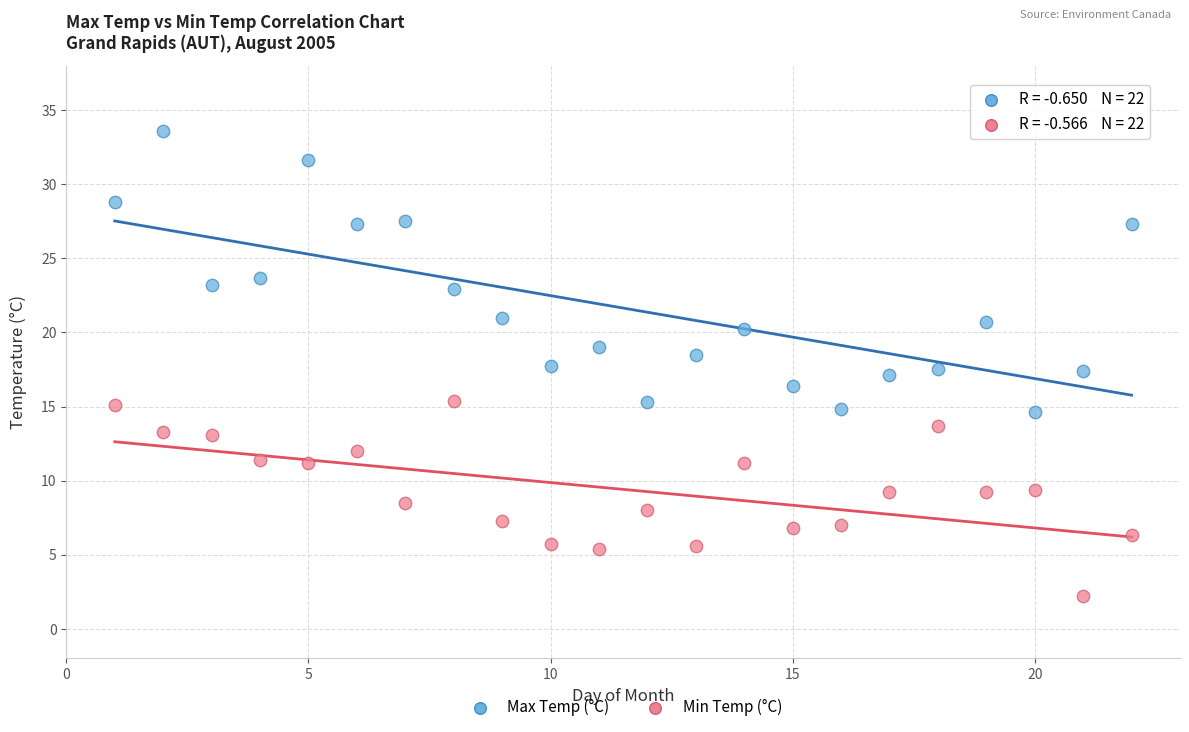

What are all the series names shown in the legend?

Max Temp (°C), Min Temp (°C)